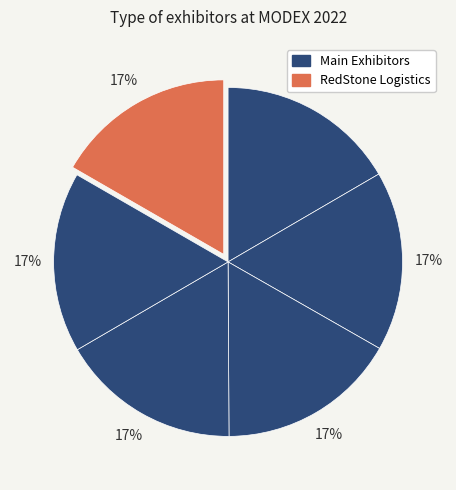

How many segments does this pie chart have?

6